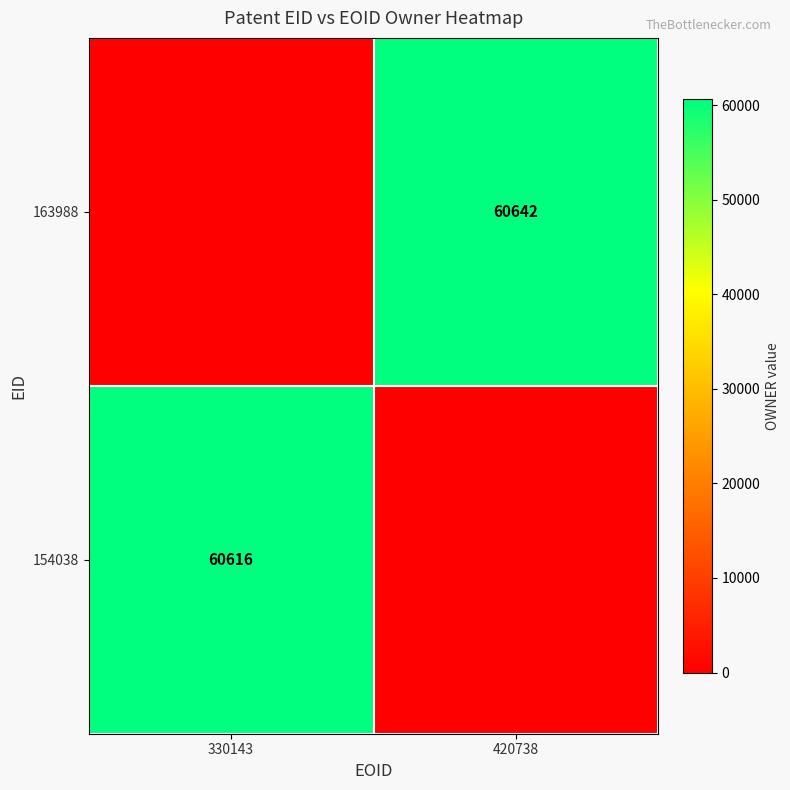

Which has a higher value, 330143 or 420738?

420738